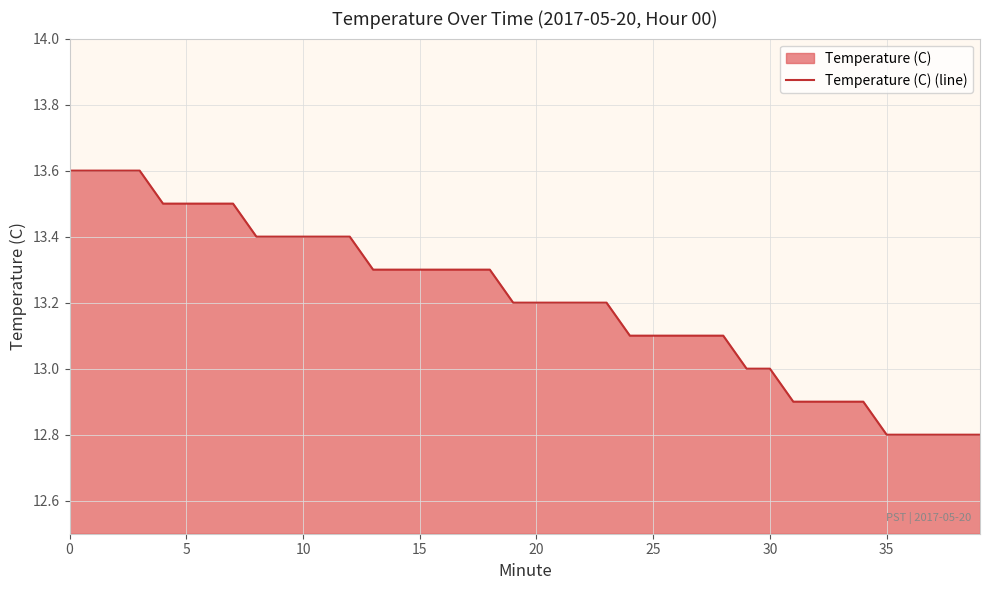

What is the greatest value displayed?

13.6